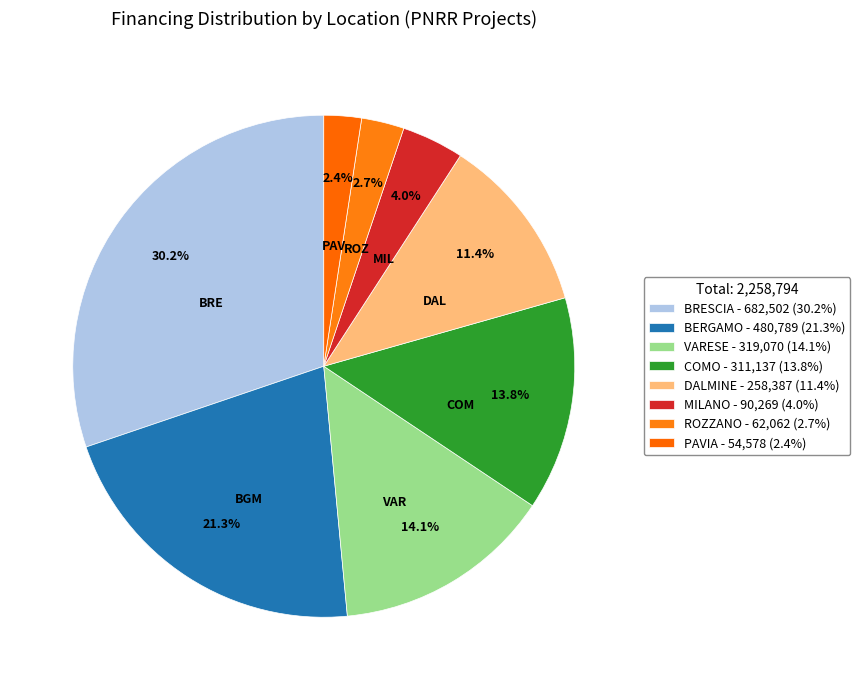

Which slice is the largest?

BRESCIA